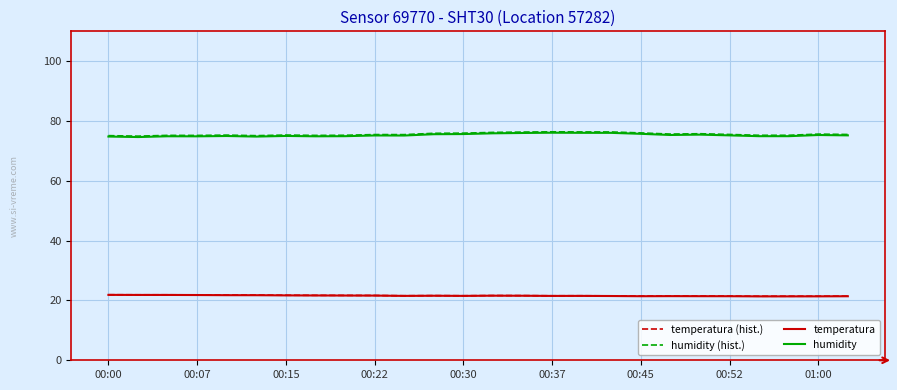

How many lines are shown in the chart?

4